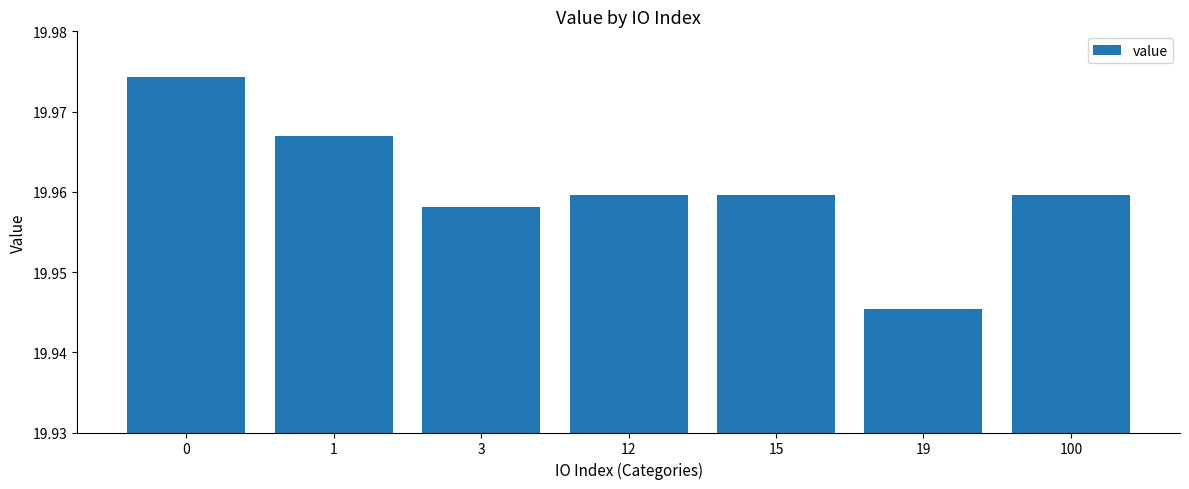

Approximately how many times larger is the value at 3 compared to 0?

1.0